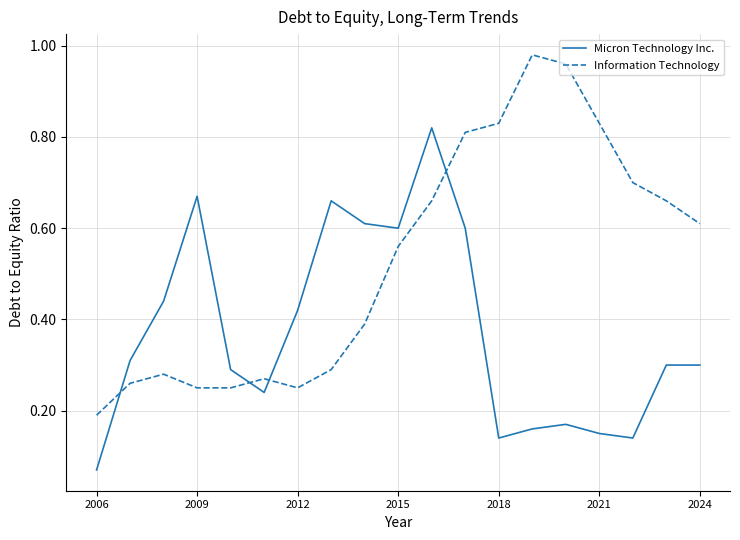

True or false: Information Technology and Micron Technology Inc. intersect in this chart.

True